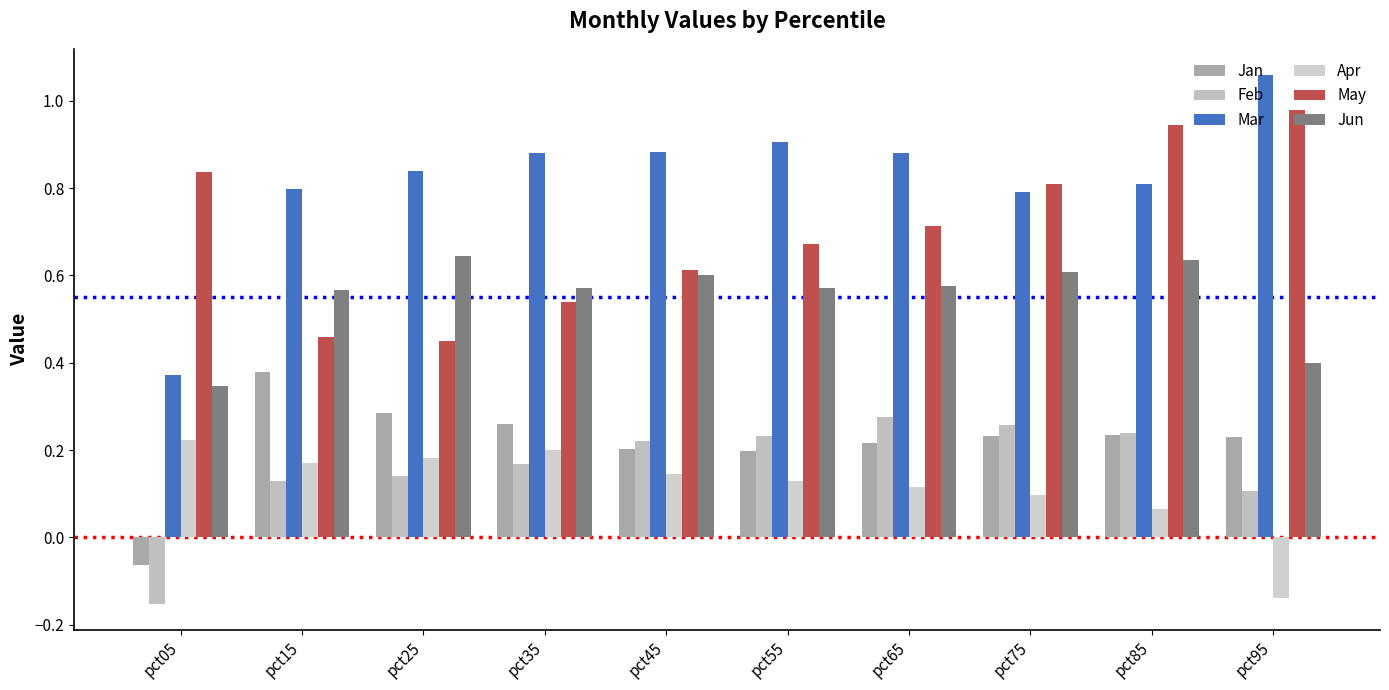

Count the number of data series in this chart.

6